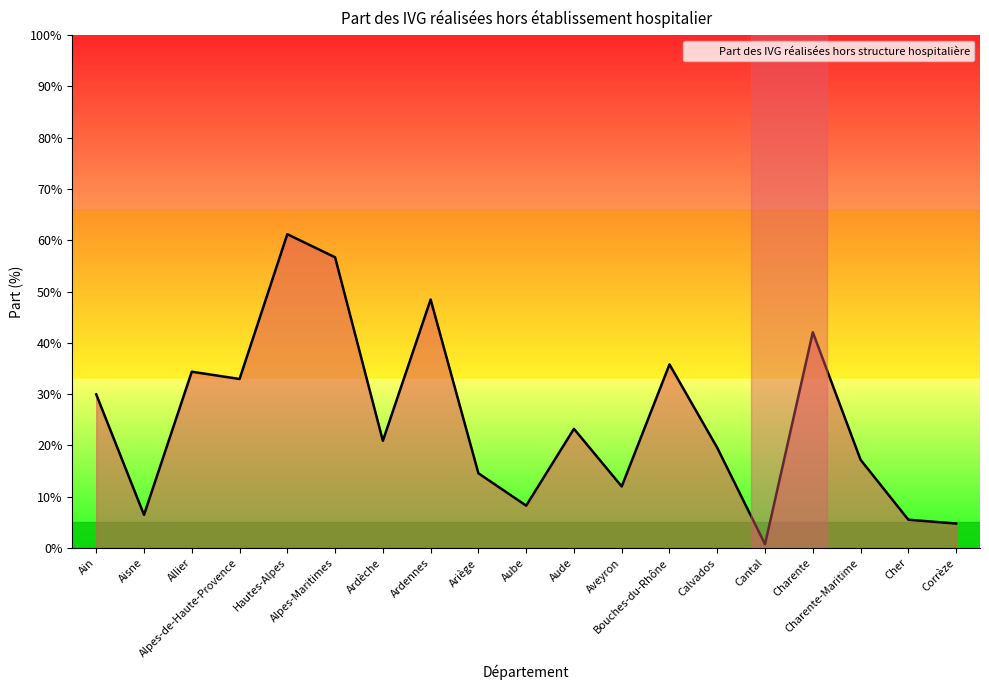

The chart shows a value of 5.5 at Cher. True or false?

True